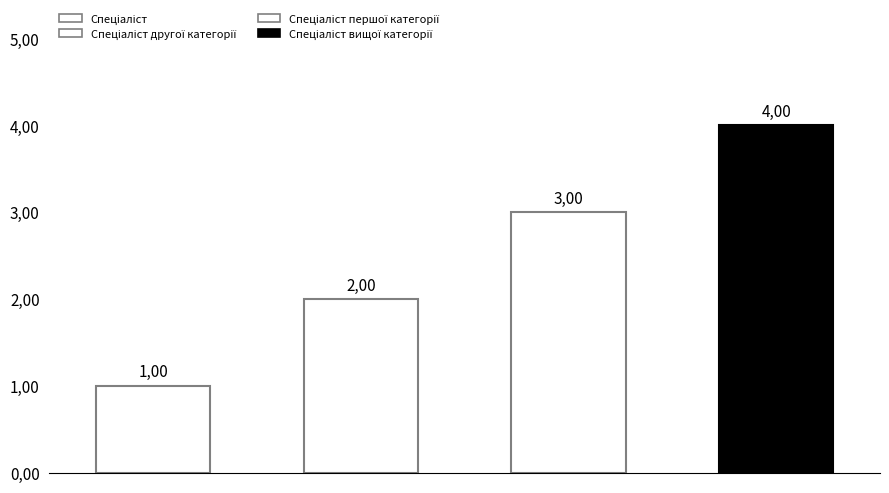

List the labels in order of value, largest first.

Спеціаліст вищої категорії, Спеціаліст першої категорії, Спеціаліст другої категорії, Спеціаліст